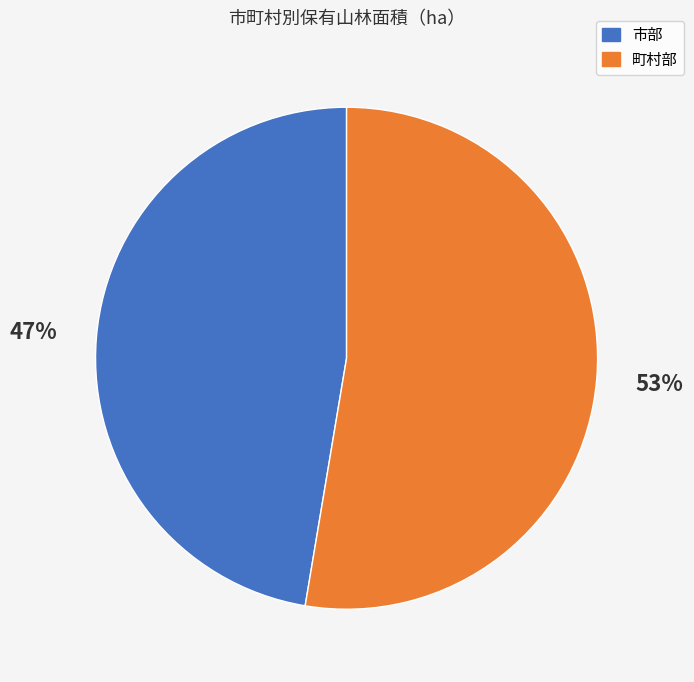

What is the largest slice in the pie chart?

町村部